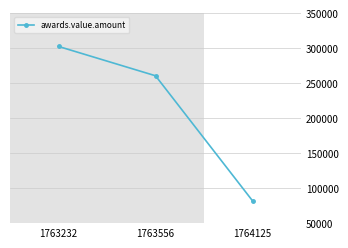

True or false: the data shows 260500.0 at 1763556.

True